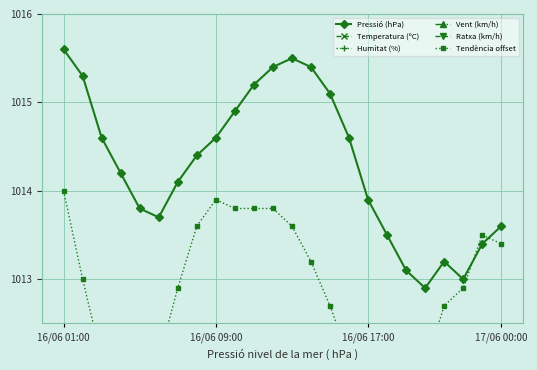

The value of Pressió (hPa) at 16/06 09:00 is 1014.6. True or false?

True